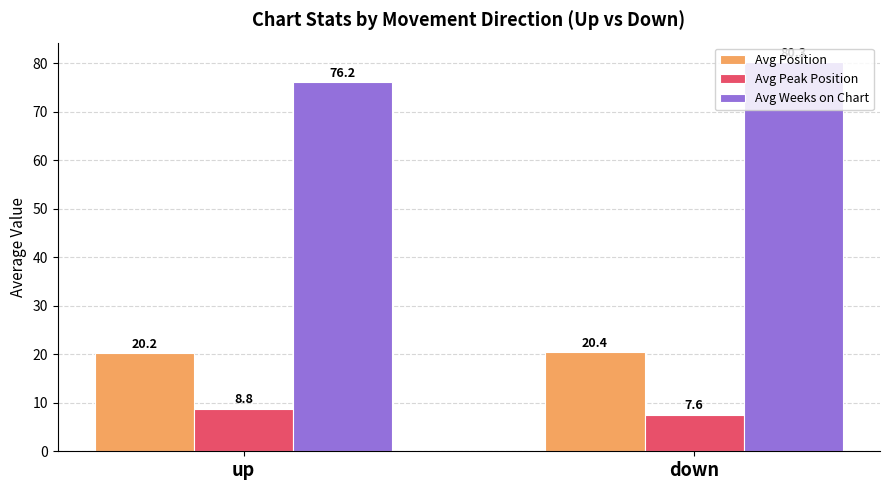

What is the label of the 1st bar from the right?

down